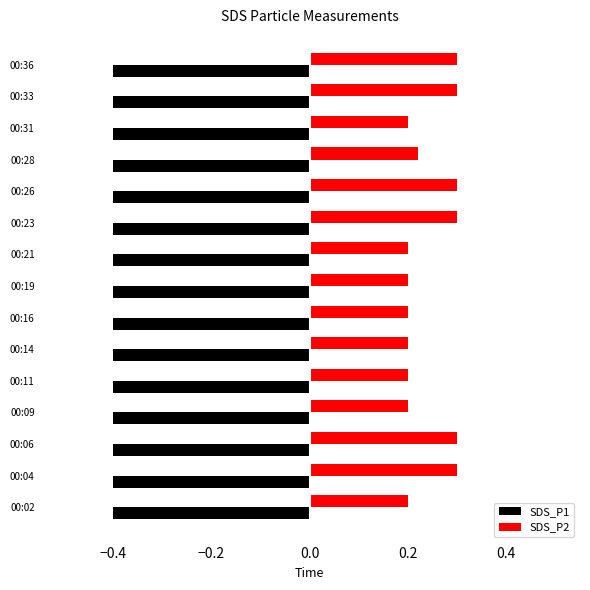

What are all the series names shown in the legend?

SDS_P1, SDS_P2